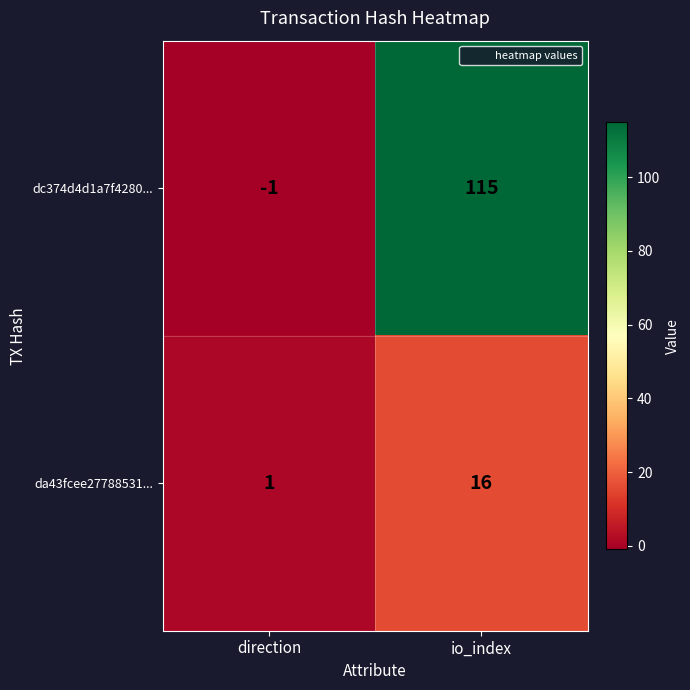

What is the difference between the highest and lowest values at direction?

2